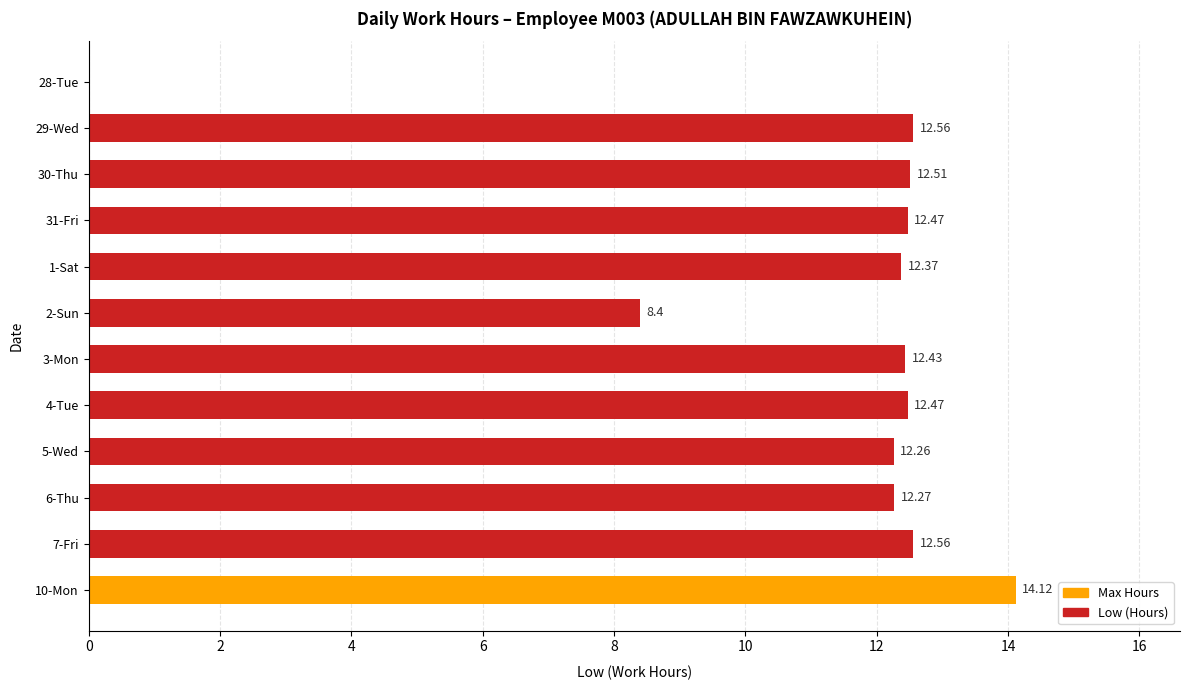

Does the chart contain stacked bars?

No